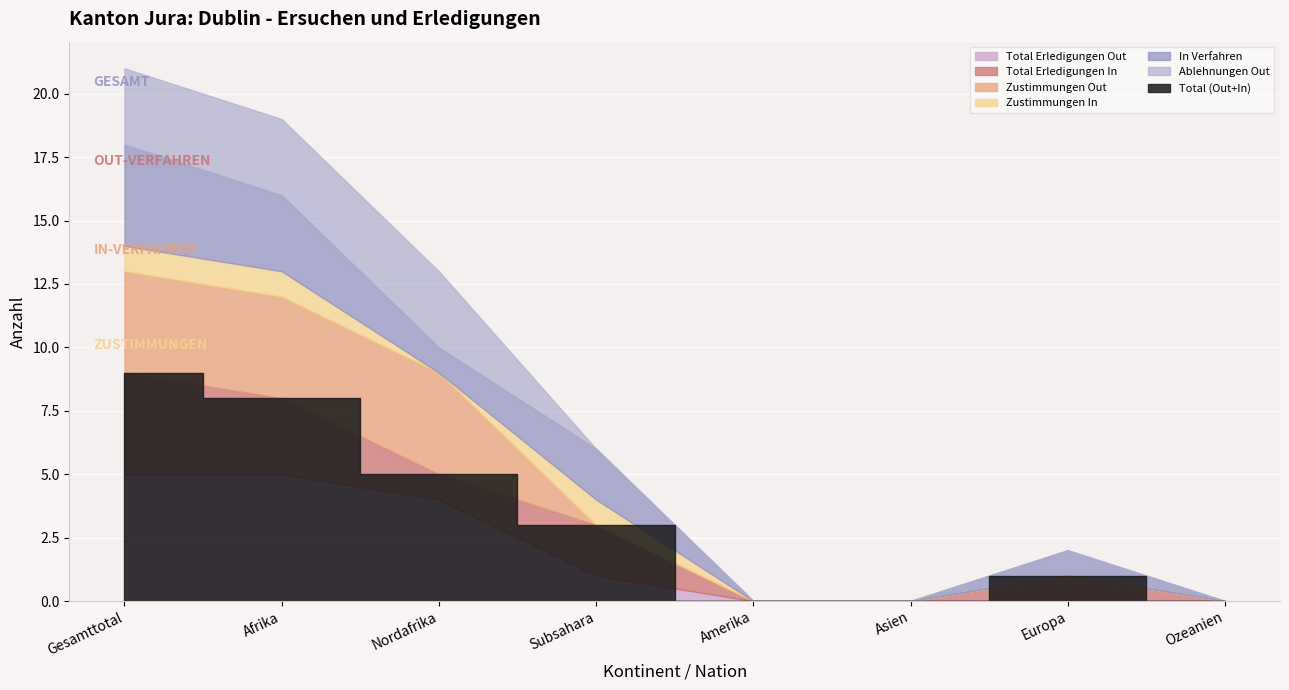

Rank the series at Amerika from highest to lowest value.

Total_Erledigungen_Out, Total_Erledigungen_In, Zustimmungen_Out, Zustimmungen_In, In_Verfahren, Ablehnungen_Out